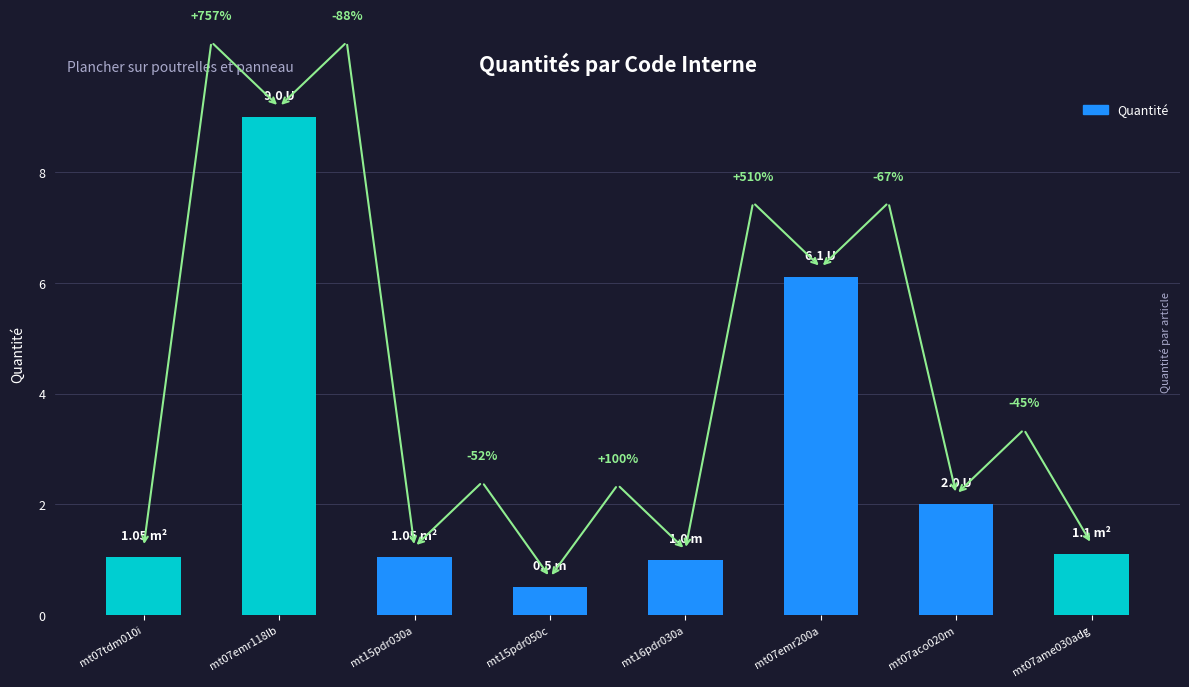

What value does the data have at mt07emr118lb?

9.0